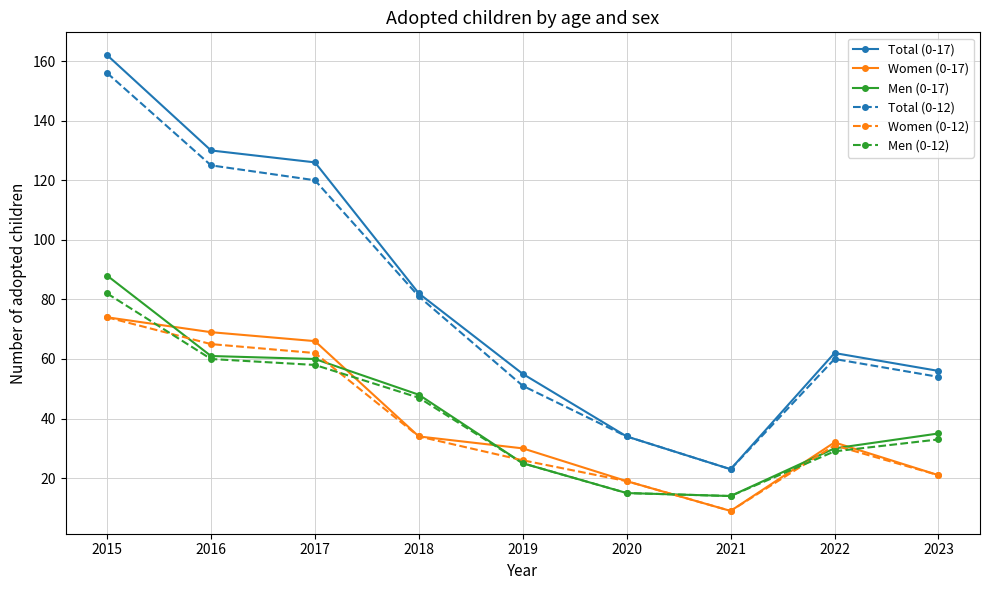

Where does the Women (0-17) series first go above 32?

2015